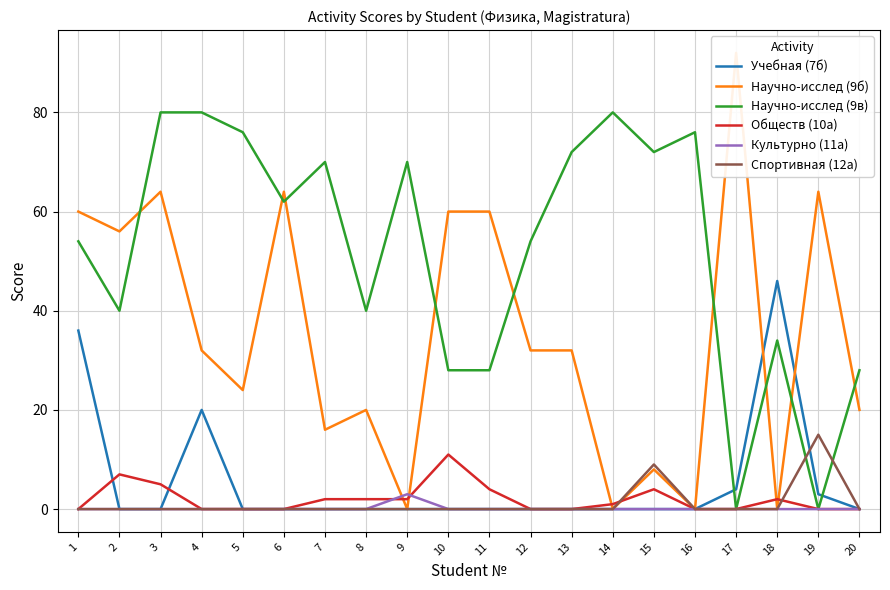

Is the value of Спортивная (12а) at 15 greater than the value of Обществ (10а) at 15?

Yes